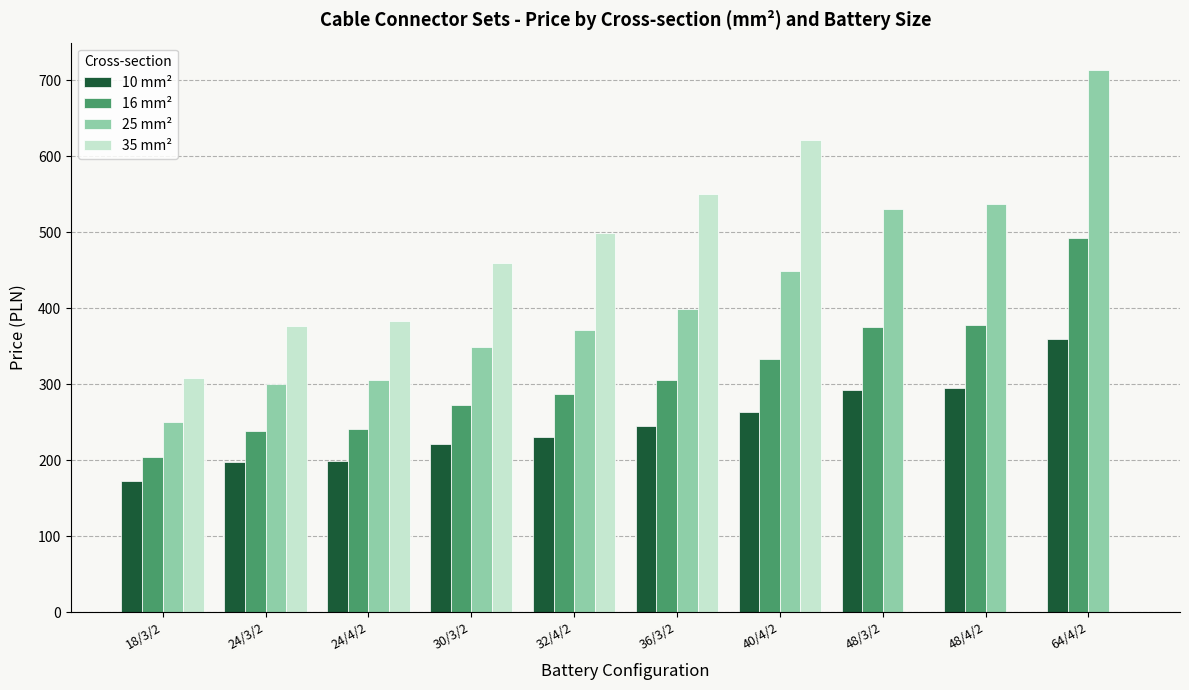

Which series has the largest total across all categories?

25 mm²